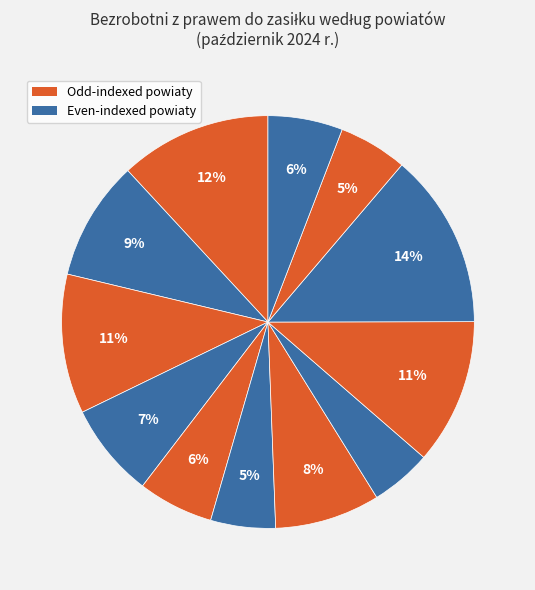

Count the number of slices in the pie.

12